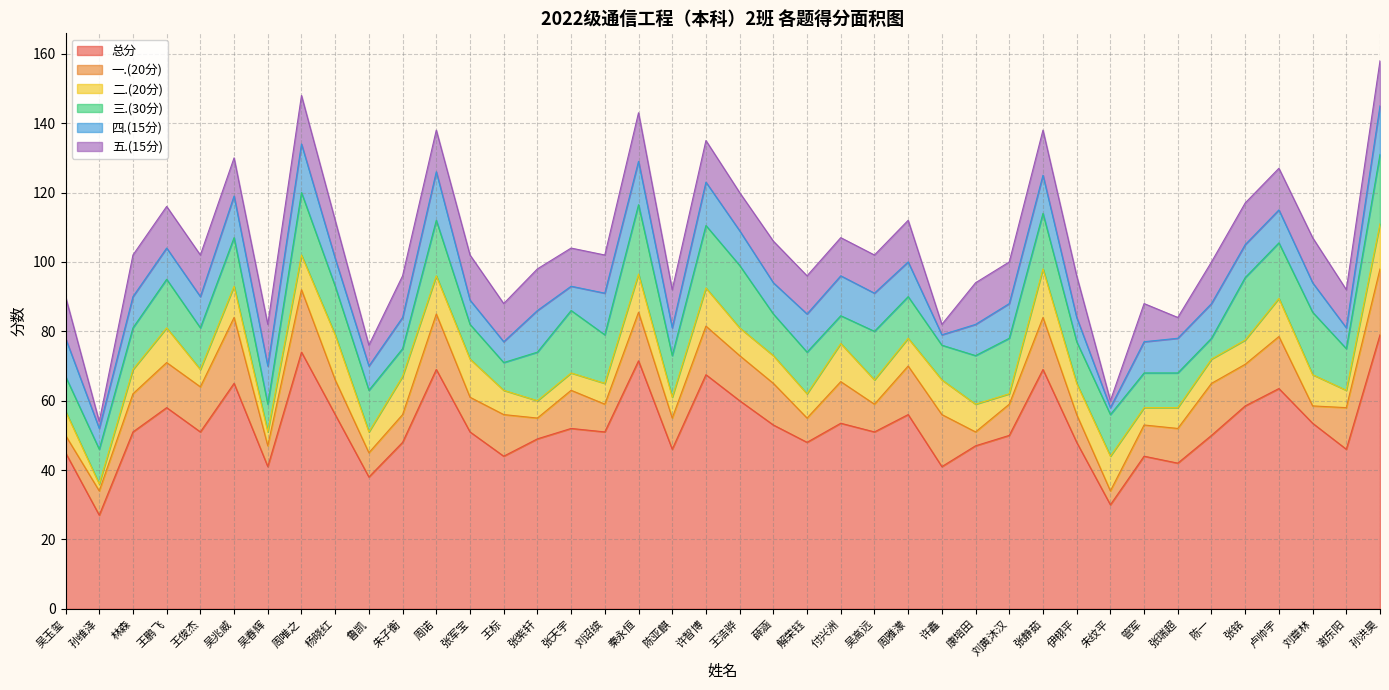

Between 张静茹 and 孙洪昊, which series saw the biggest shift?

总分